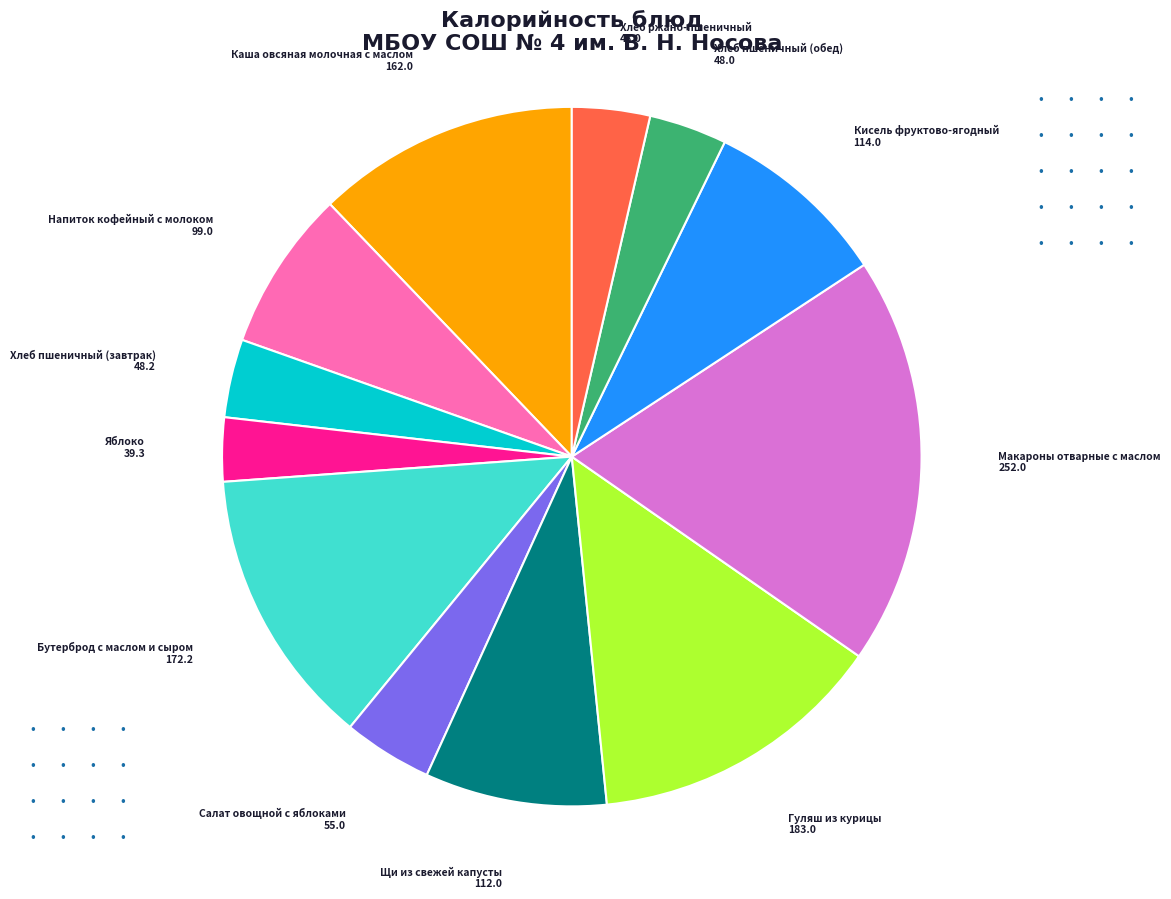

Does any single category account for the majority?

No